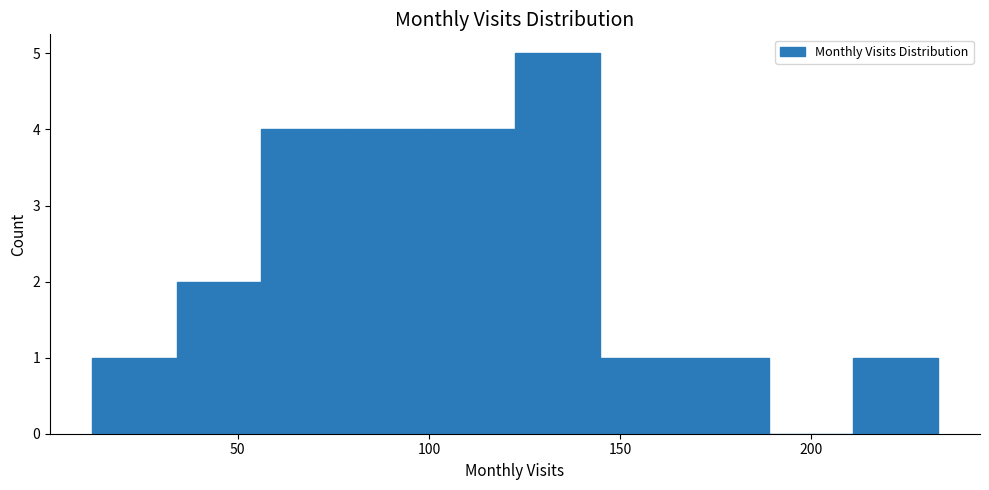

What is the height of the bar covering 35 to 55 on the x-axis? Neither the bar edges nor the heights are printed on the chart, so give them approximately, as read against the axes.

2